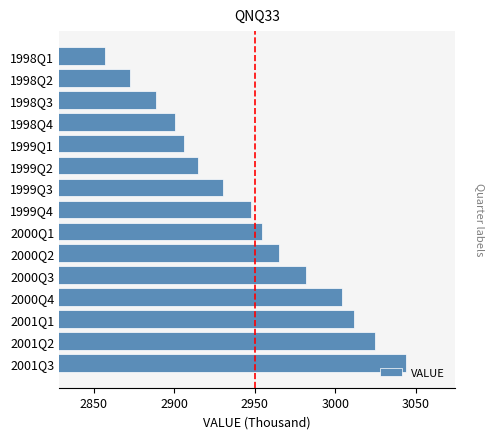

What is the difference between the maximum and second lowest values?

171.4